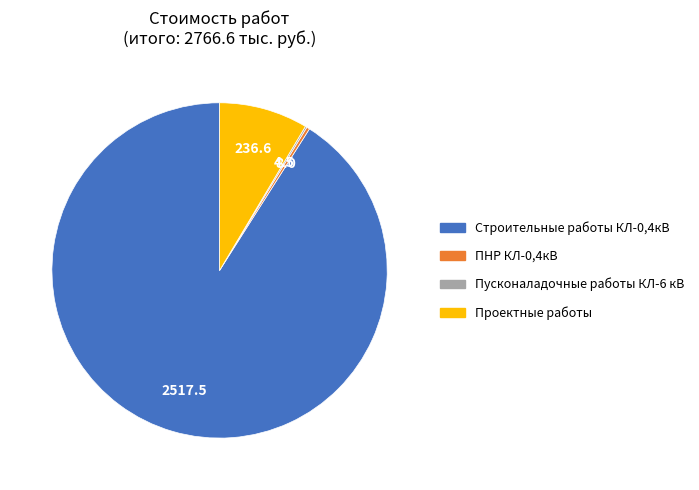

Is it true that Строительные работы КЛ-0,4кВ is 91% of the pie?

True